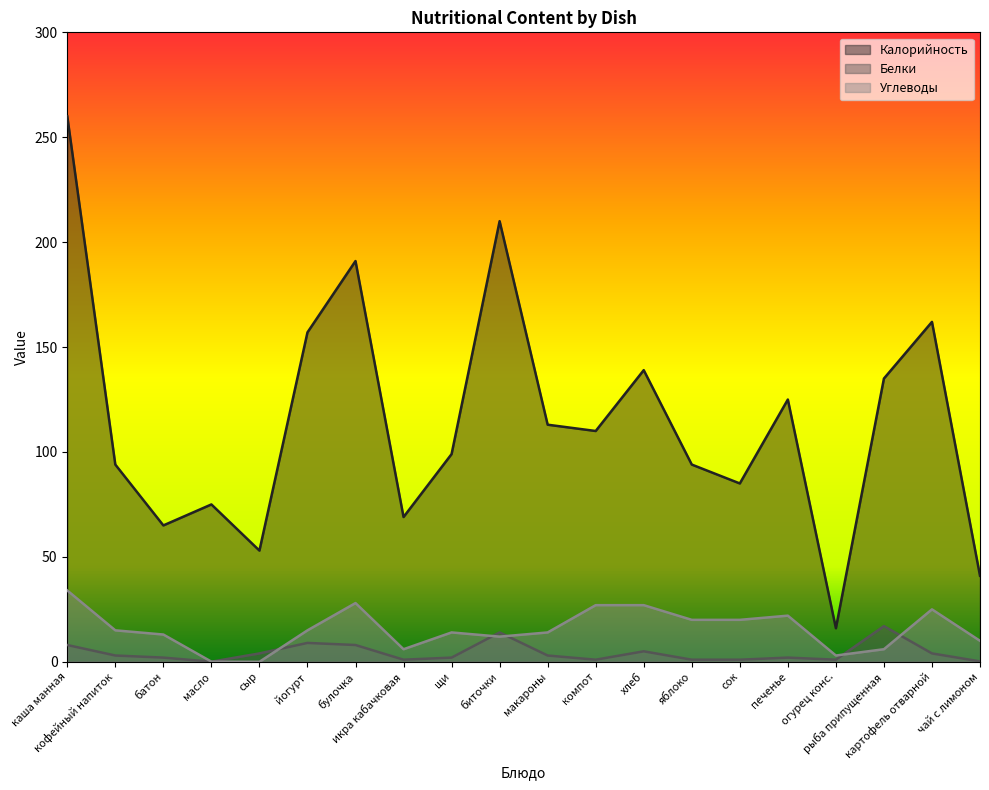

True or false: Калорийность and Углеводы cross at least once.

False